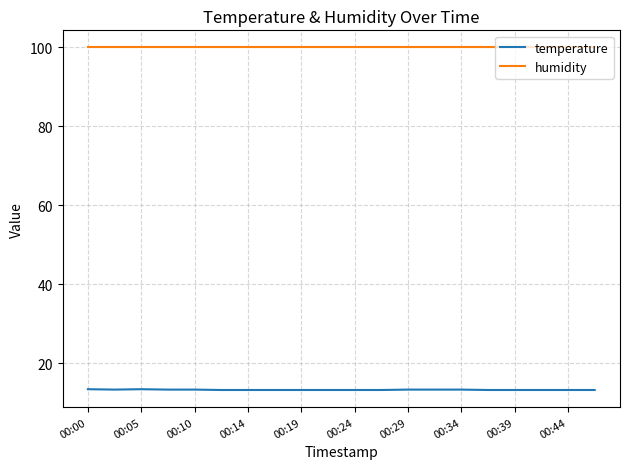

Which series has the largest range (max minus min)?

temperature